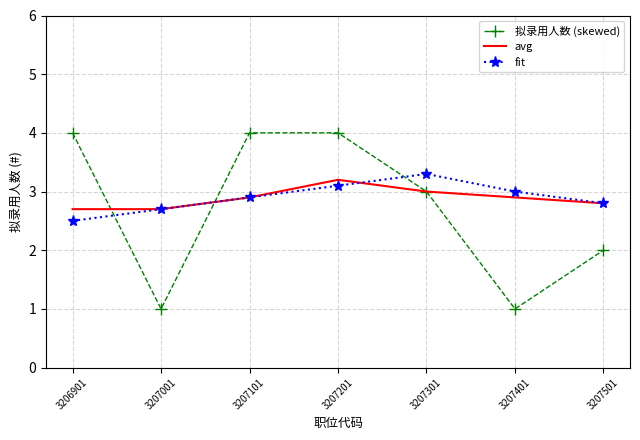

What is the sum of the fit values at 3207301 and 3207001?

6.0